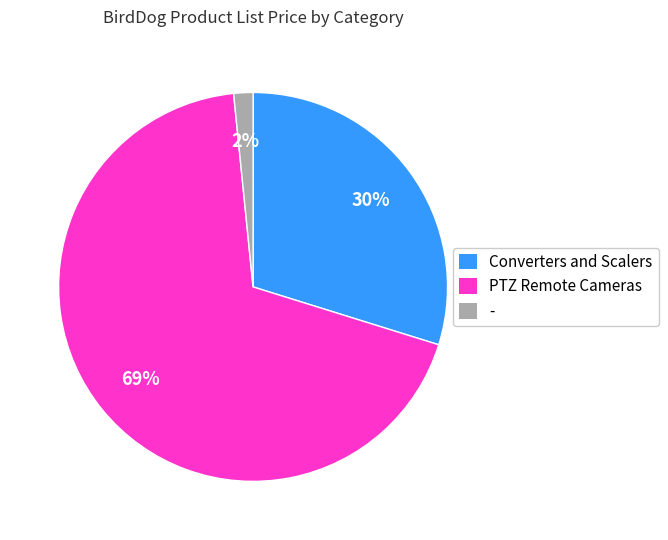

Is it true that PTZ Remote Cameras is 69% of the pie?

True